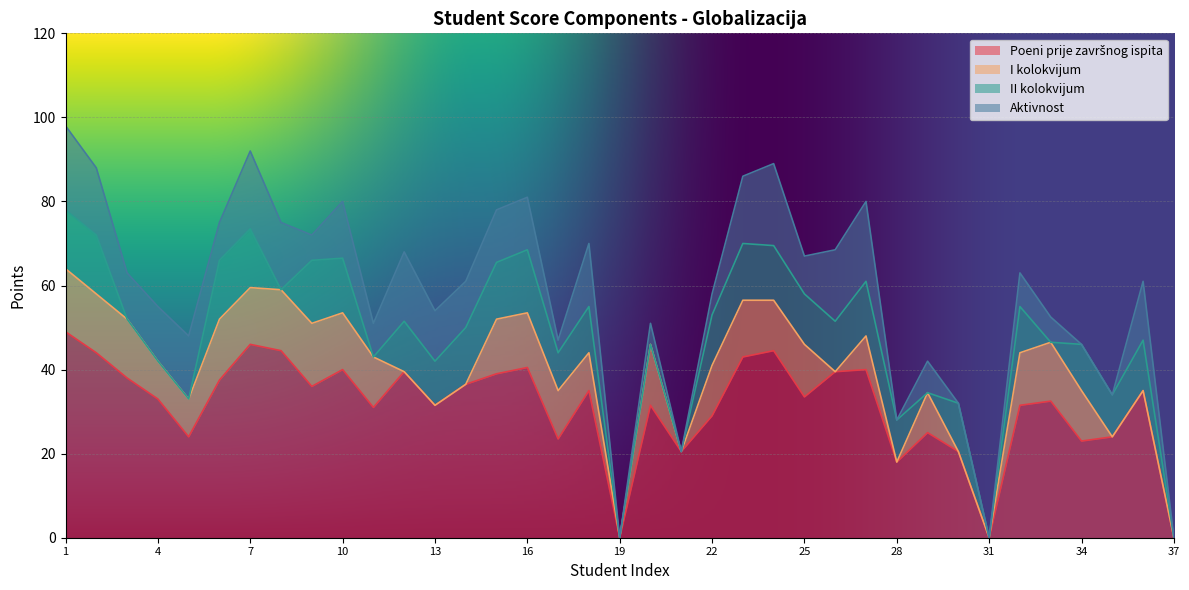

The Aktivnost series shows 5.0 at 20. True or false?

True